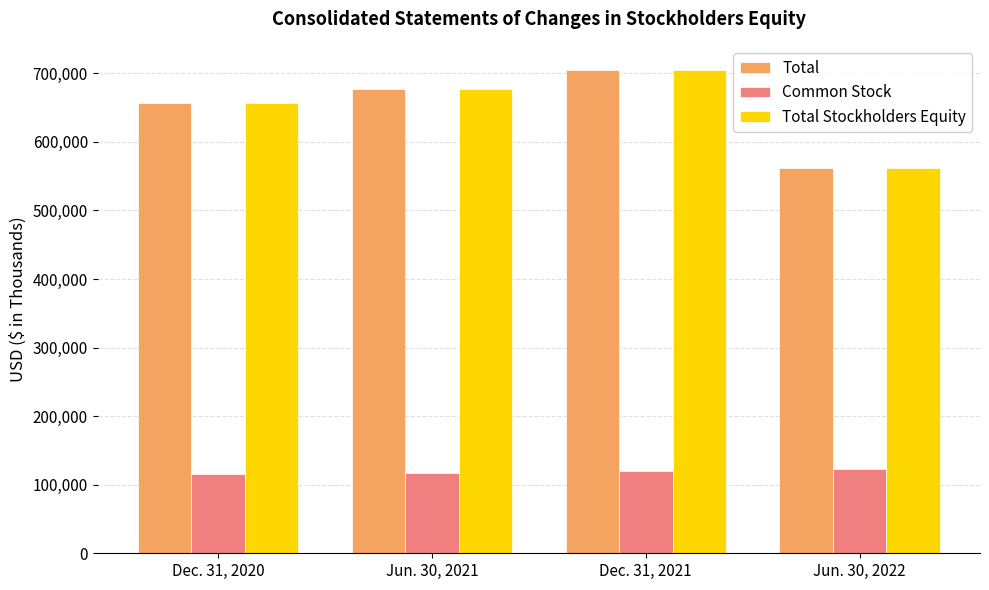

Rank the categories by Total value from highest to lowest.

Dec. 31, 2021, Jun. 30, 2021, Dec. 31, 2020, Jun. 30, 2022